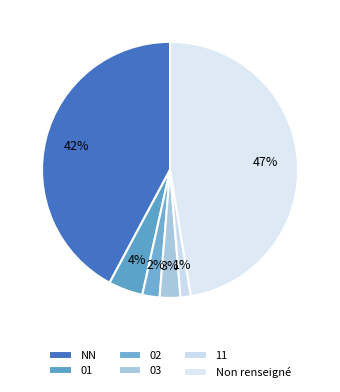

Count the number of slices in the pie.

6